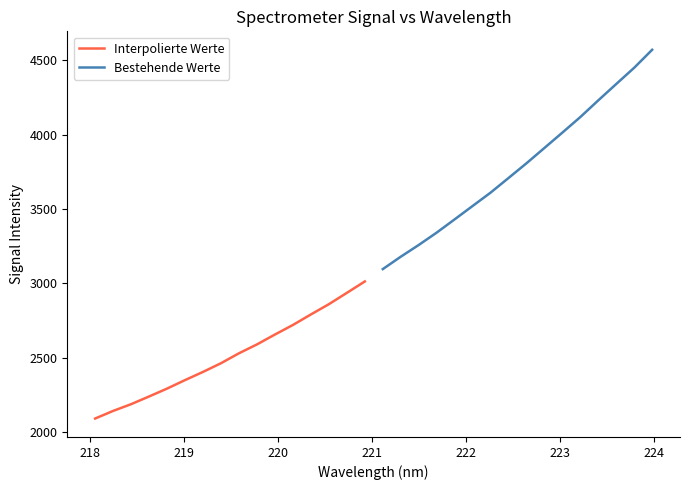

True or false: Bestehende Werte and Interpolierte Werte intersect in this chart.

False